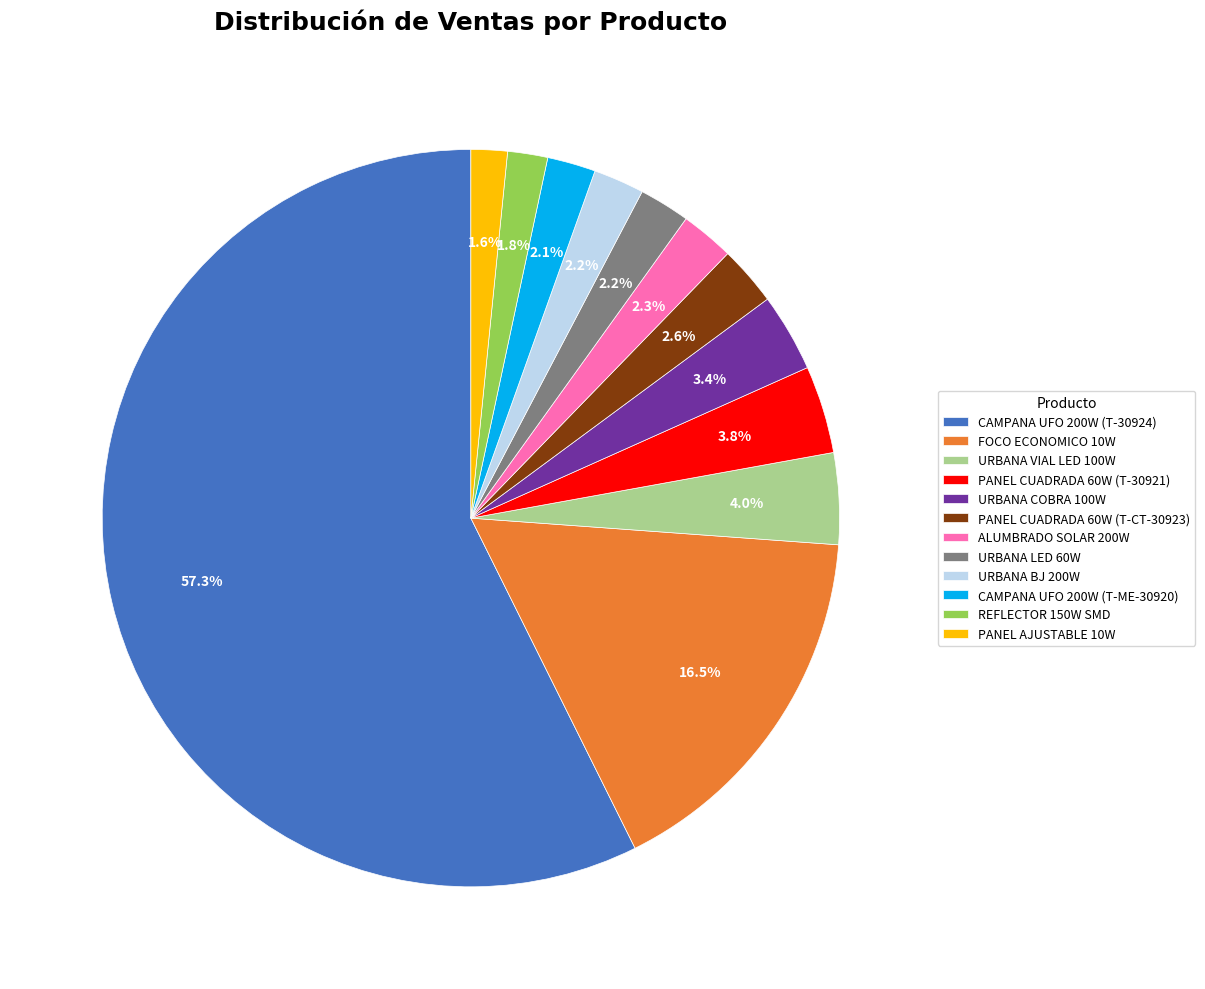

To the nearest percent, what is the difference between the largest and smallest slice percentages?

56%